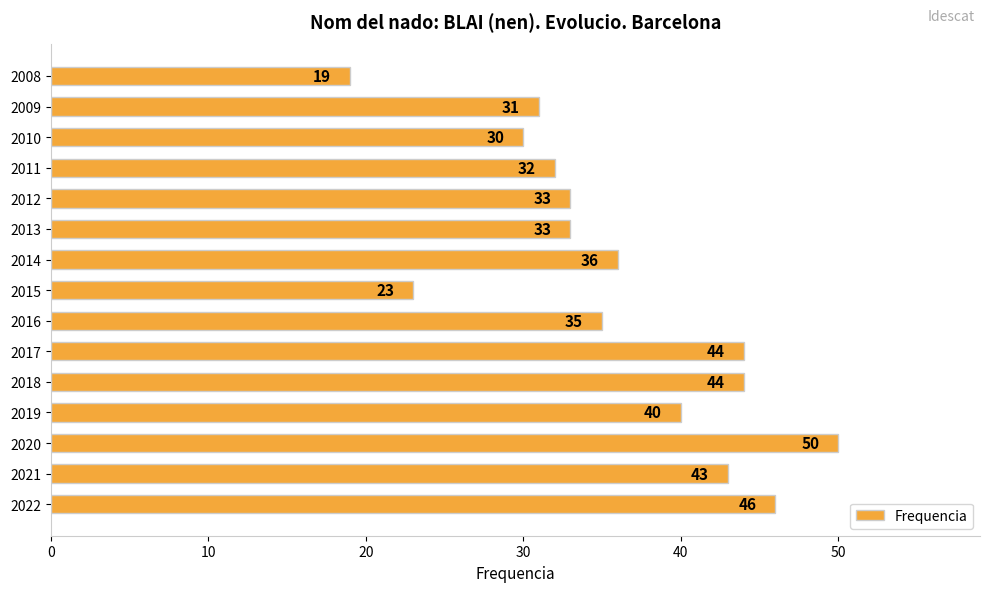

What is the minimum value shown in the chart?

19